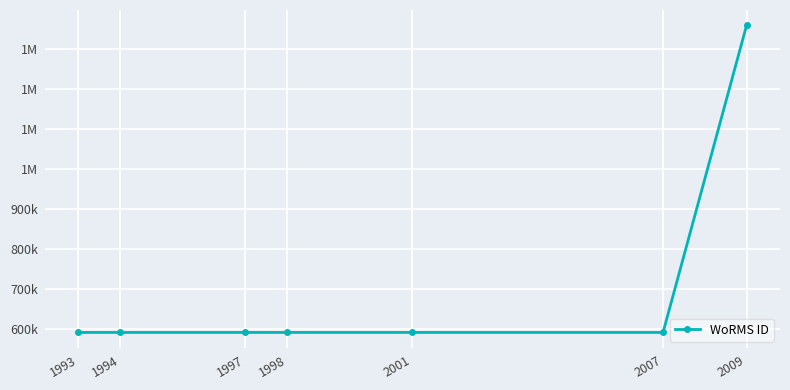

Reading left to right, what are all the values shown in this chart?

590433	590432	590432	590432	590432	590433	1359766